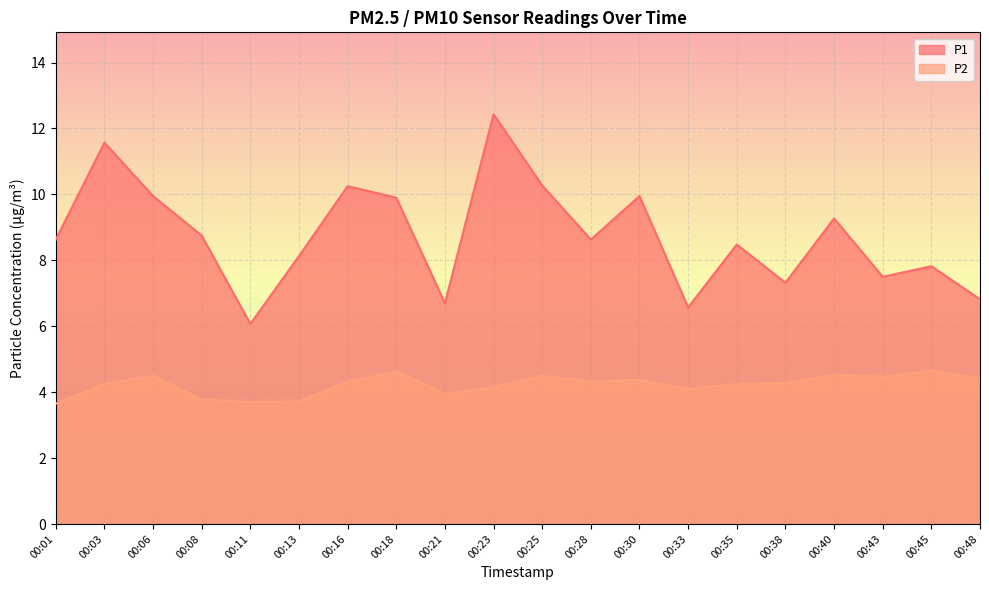

Where is the first local maximum for P2?

00:06